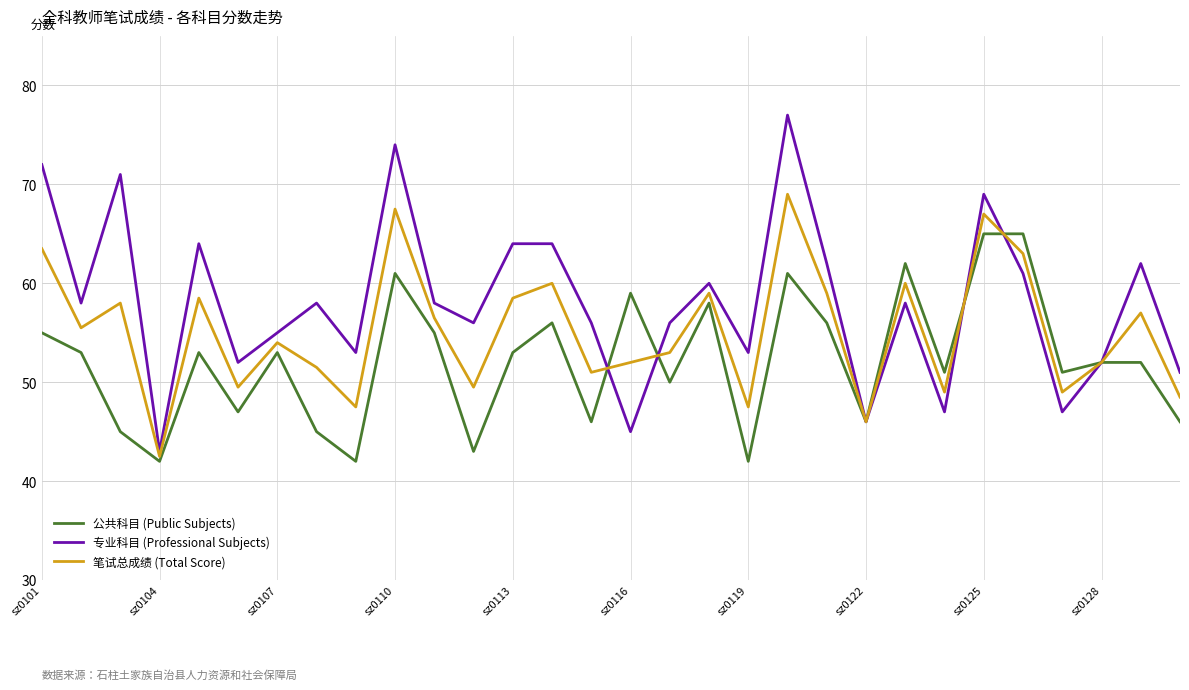

Reading right to left, what are all the values shown in this chart?

公共科目 (Public Subjects): 46.0	52.0	52.0	51.0	65.0	65.0	51.0	62.0	46.0	56.0	61.0	42.0	58.0	50.0	59.0	46.0	56.0	53.0	43.0	55.0	61.0	42.0	45.0	53.0	47.0	53.0	42.0	45.0	53.0	55.0
专业科目 (Professional Subjects): 51.0	62.0	52.0	47.0	61.0	69.0	47.0	58.0	46.0	62.0	77.0	53.0	60.0	56.0	45.0	56.0	64.0	64.0	56.0	58.0	74.0	53.0	58.0	55.0	52.0	64.0	43.0	71.0	58.0	72.0
笔试总成绩 (Total Score): 48.5	57.0	52.0	49.0	63.0	67.0	49.0	60.0	46.0	59.0	69.0	47.5	59.0	53.0	52.0	51.0	60.0	58.5	49.5	56.5	67.5	47.5	51.5	54.0	49.5	58.5	42.5	58.0	55.5	63.5